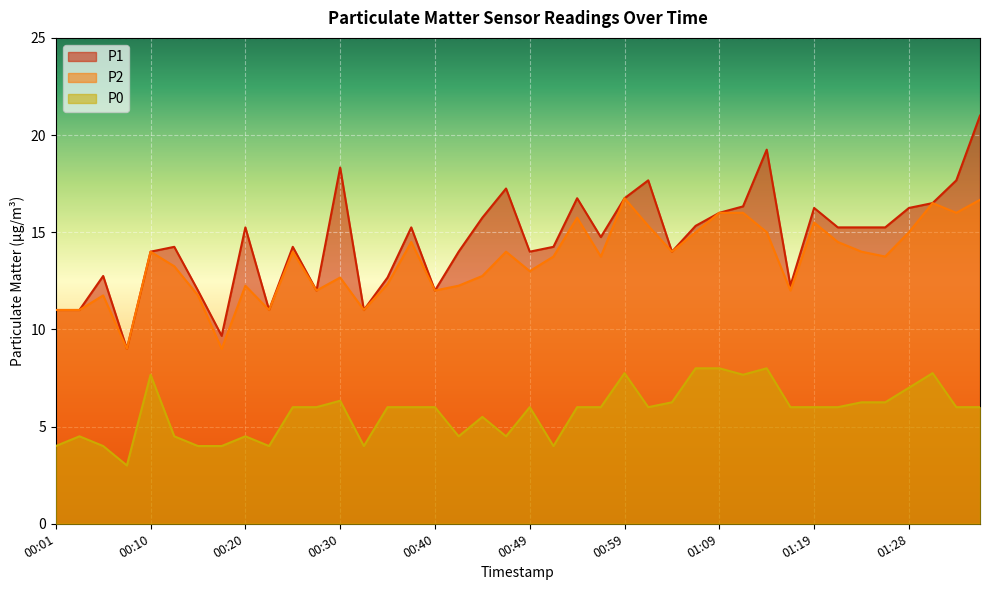

True or false: P2 and P1 intersect in this chart.

False